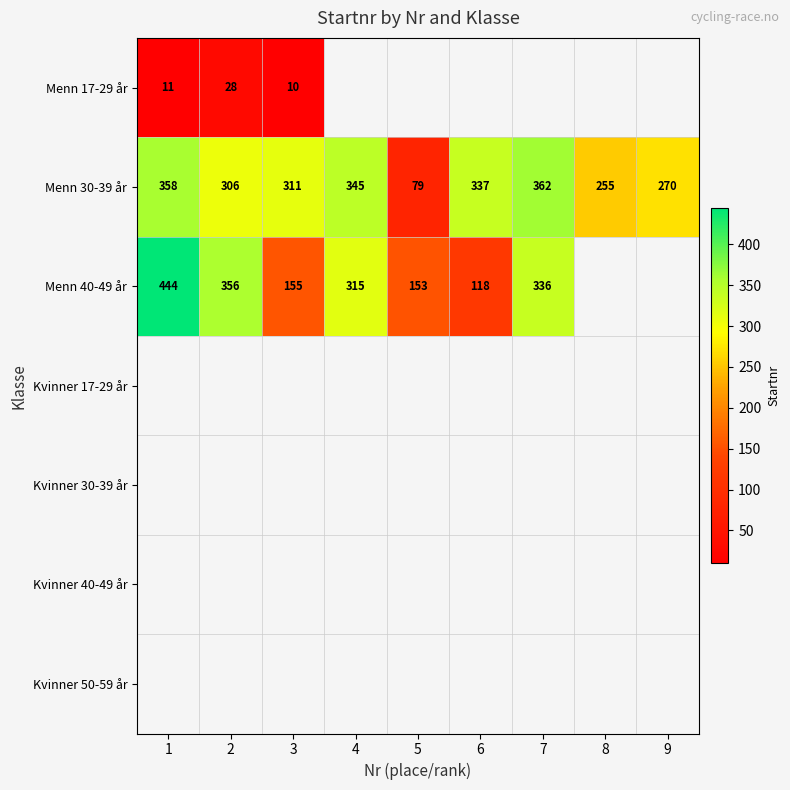

What is the average value of the Menn 30-39 år series?

291